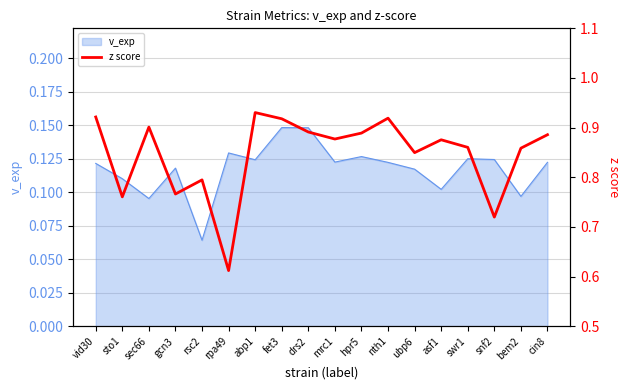

What position from the right is nth1?

7